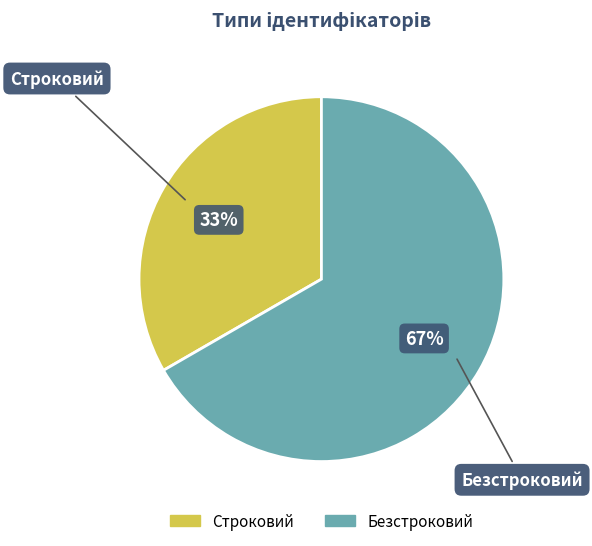

Which has a higher value, Безстроковий or Строковий?

Безстроковий